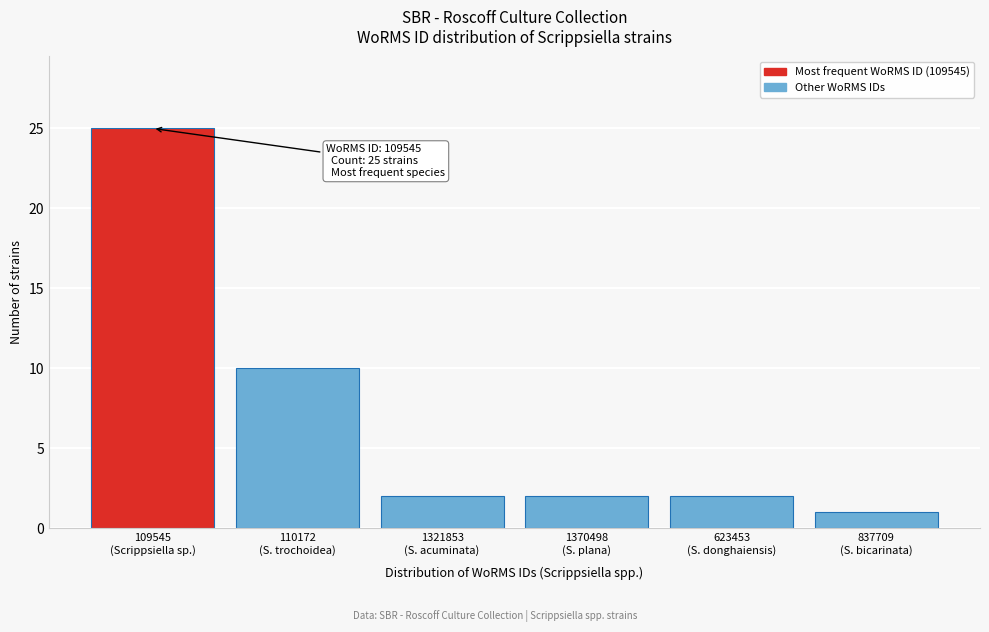

Reading right to left, what are all the values shown in this chart?

1	2	2	2	10	25